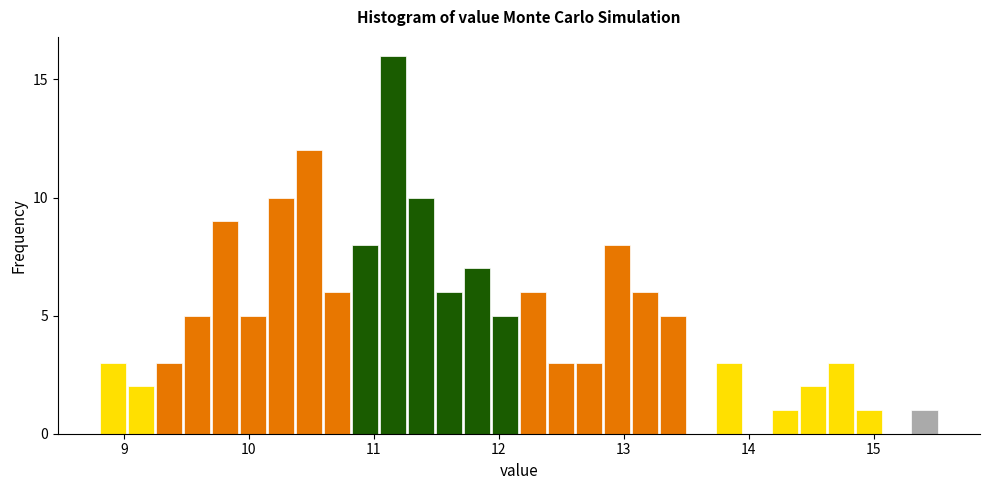

Read against the x-axis, roughly where is the centre of the tallest bar?

11.2